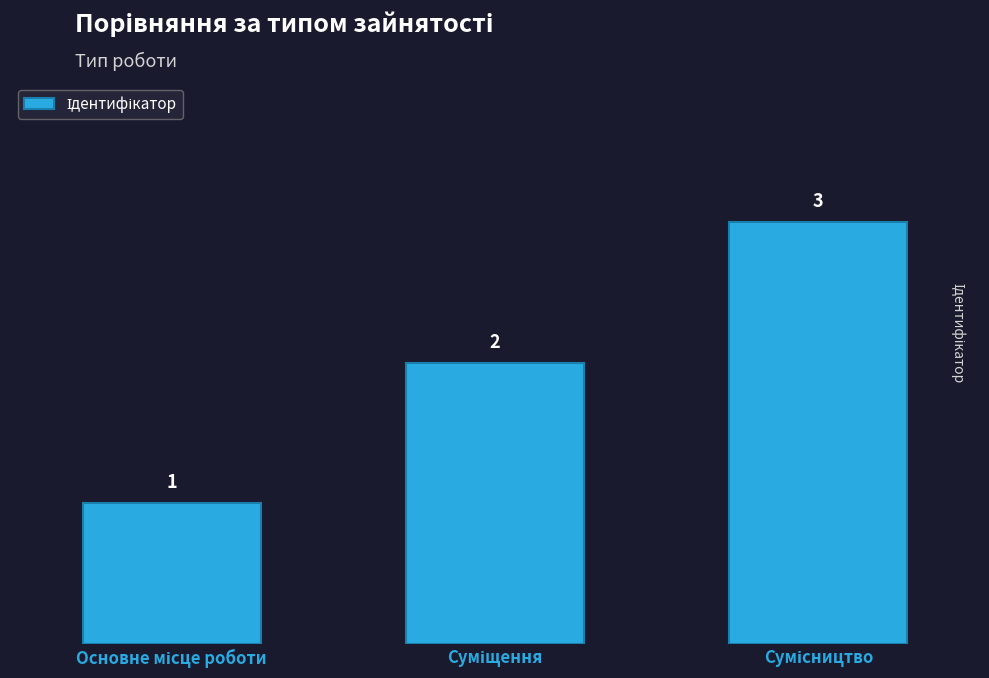

What is the greatest value displayed?

3